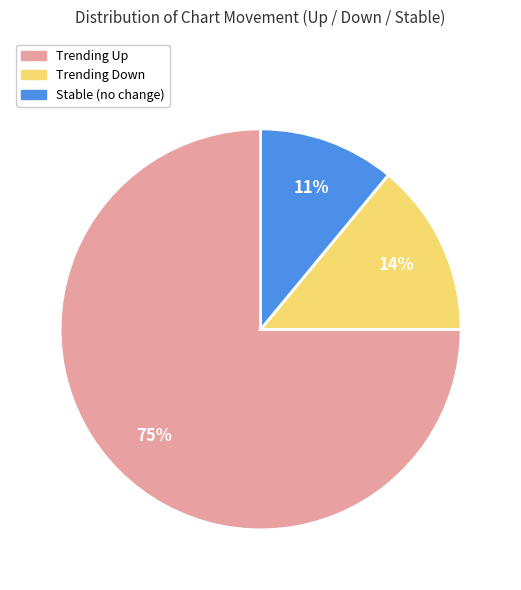

To the nearest percent, what is the average slice percentage?

33%